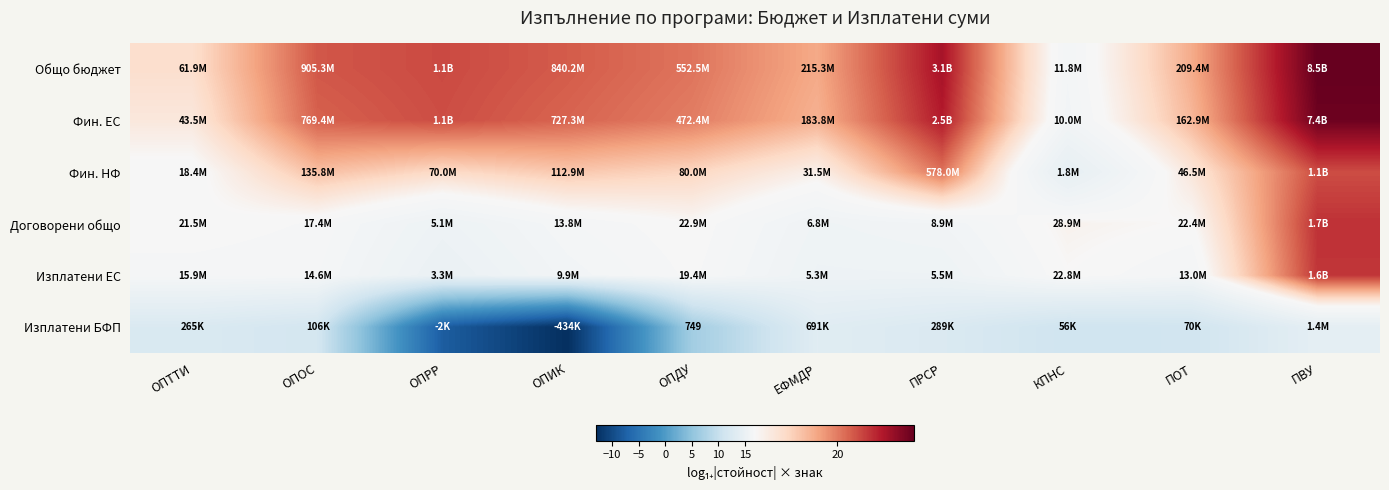

What is the sum of all Изплатени БФП values?

72.1